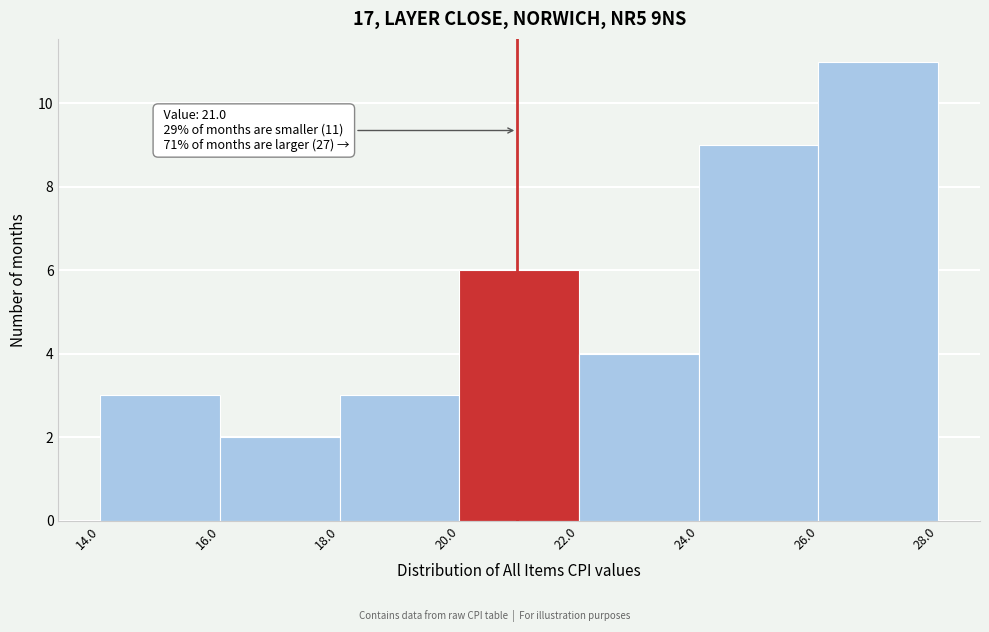

Over which range of the x-axis is the bar tallest?

26.0 to 28.0